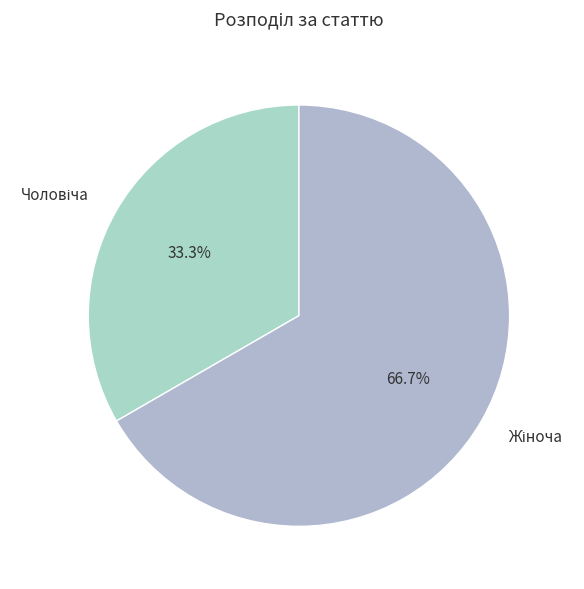

To the nearest percent, what is the difference between the largest and smallest slice percentages?

33%